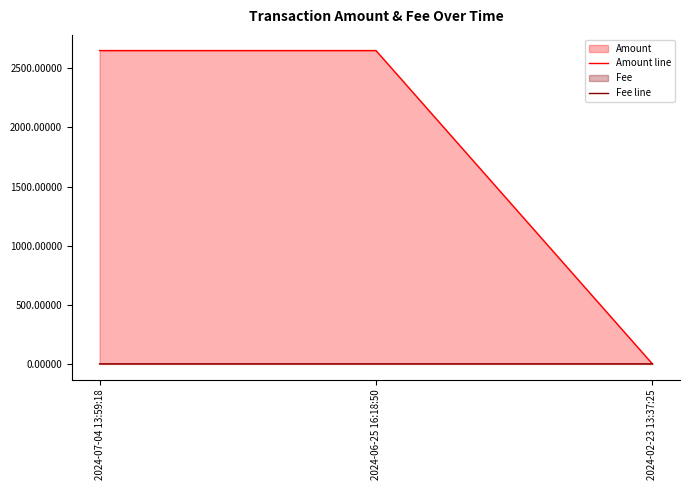

Is it true that Fee line equals 0.0 at 2024-02-23 13:37:25?

True